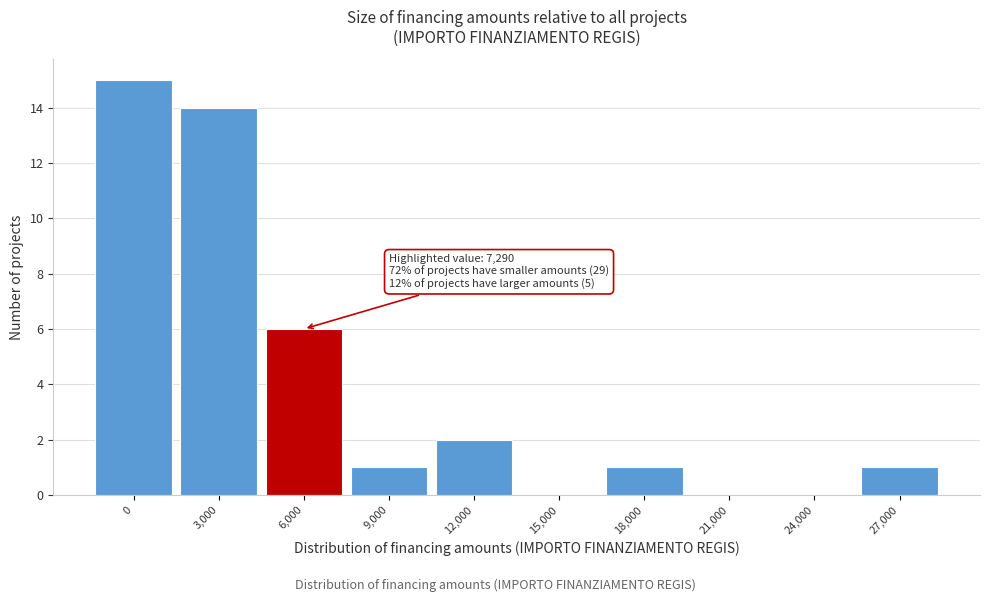

Reading right to left, what are all the values shown in this chart?

27,000=1	24,000=0	21,000=0	18,000=1	15,000=0	12,000=2	9,000=1	6,000=6	3,000=14	0=15